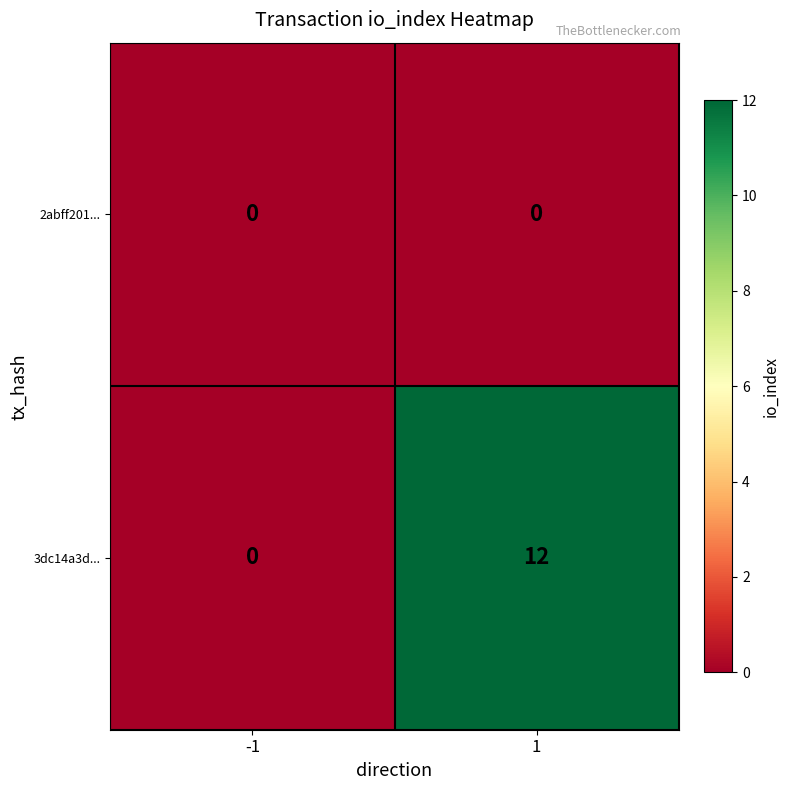

Reading left to right, list all the values displayed in this chart.

2abff201...: 0	0
3dc14a3d...: 0	12